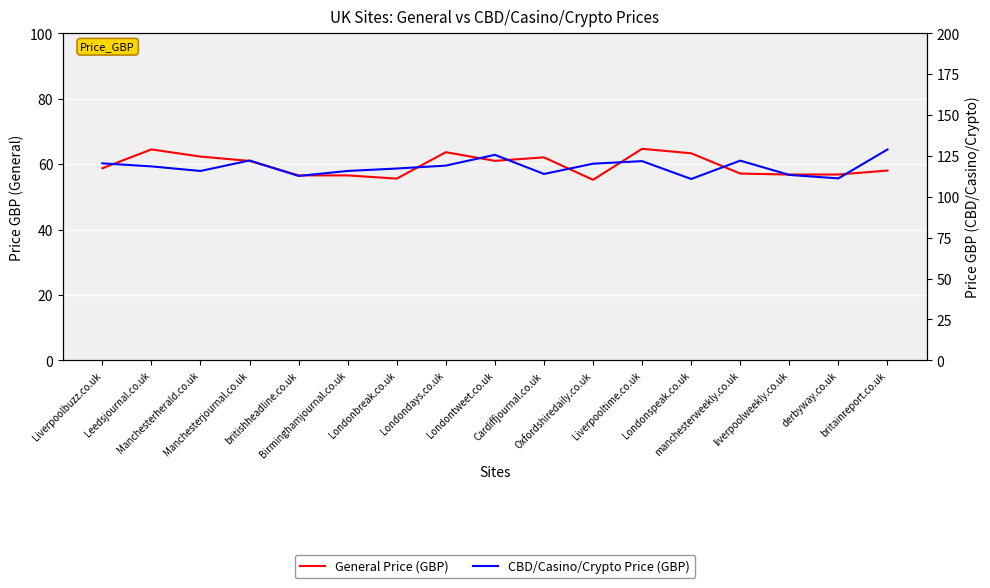

True or false: CBD/Casino/Crypto Price (GBP) and General Price (GBP) cross at least once.

False